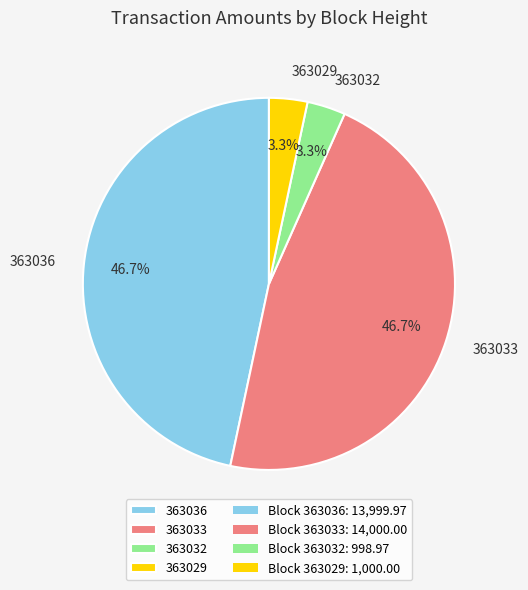

How many segments does this pie chart have?

4